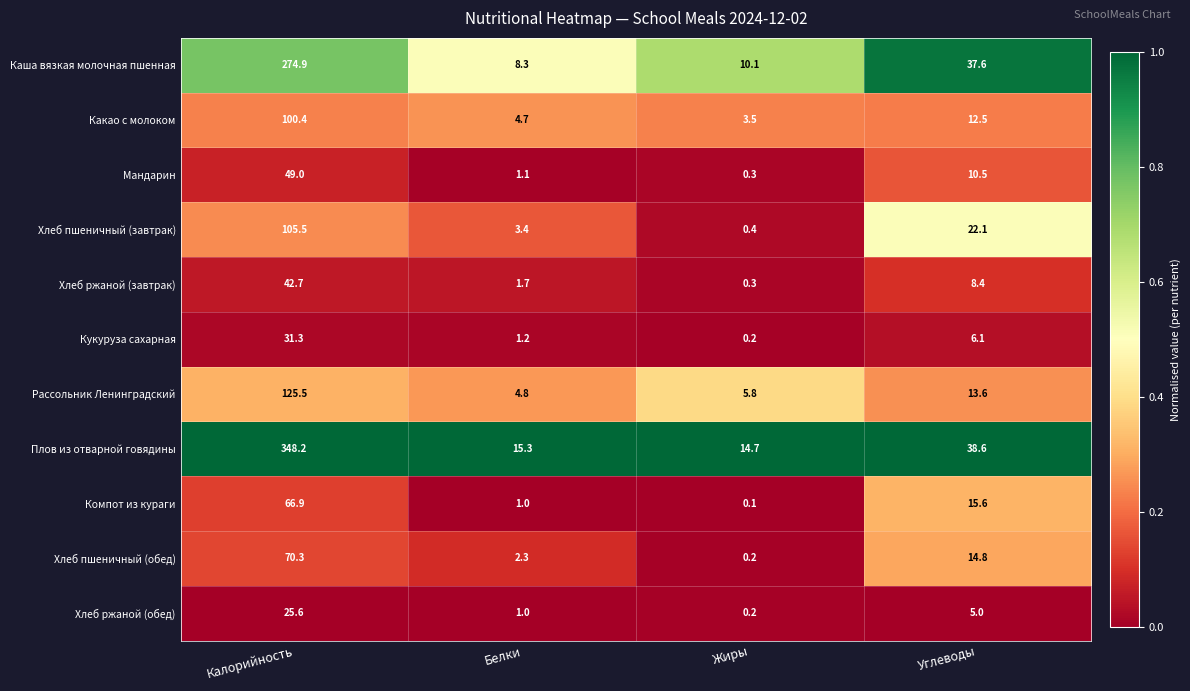

At how many categories does at least one series exceed 0?

4